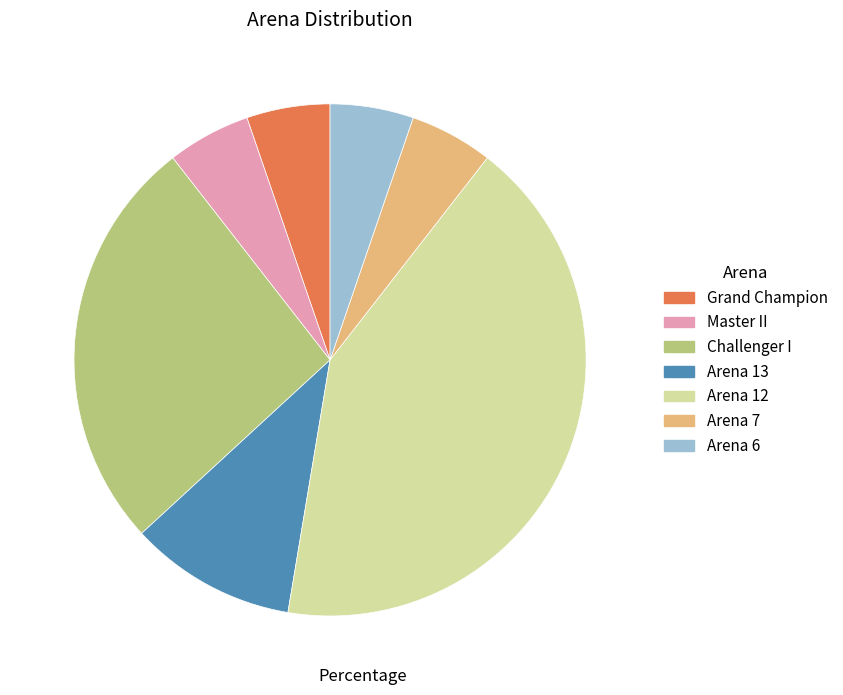

What is the largest slice in the pie chart?

Arena 12